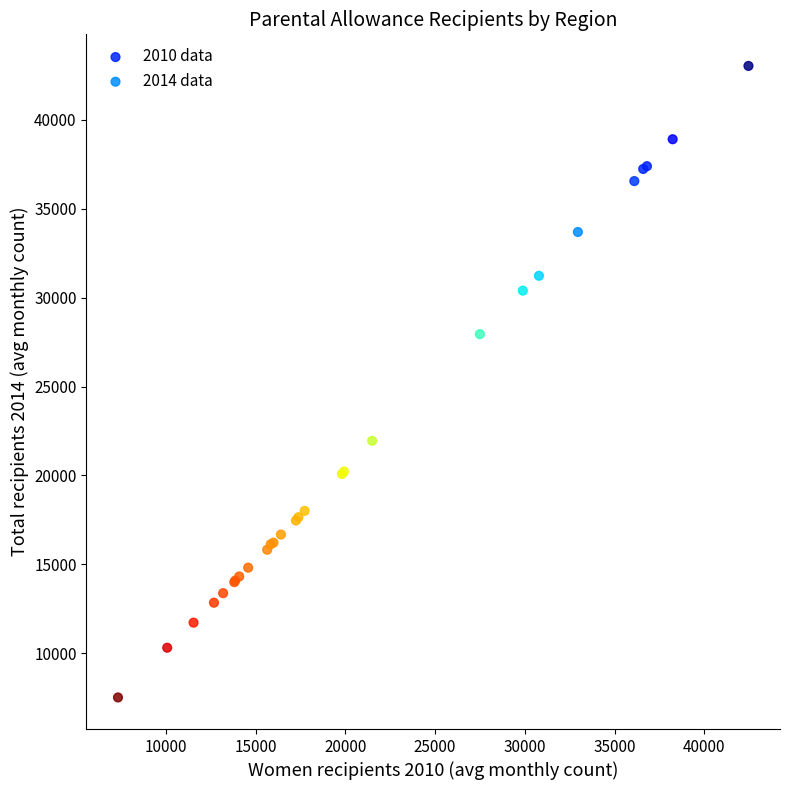

Which series contains the lowest Y value?

2014 data